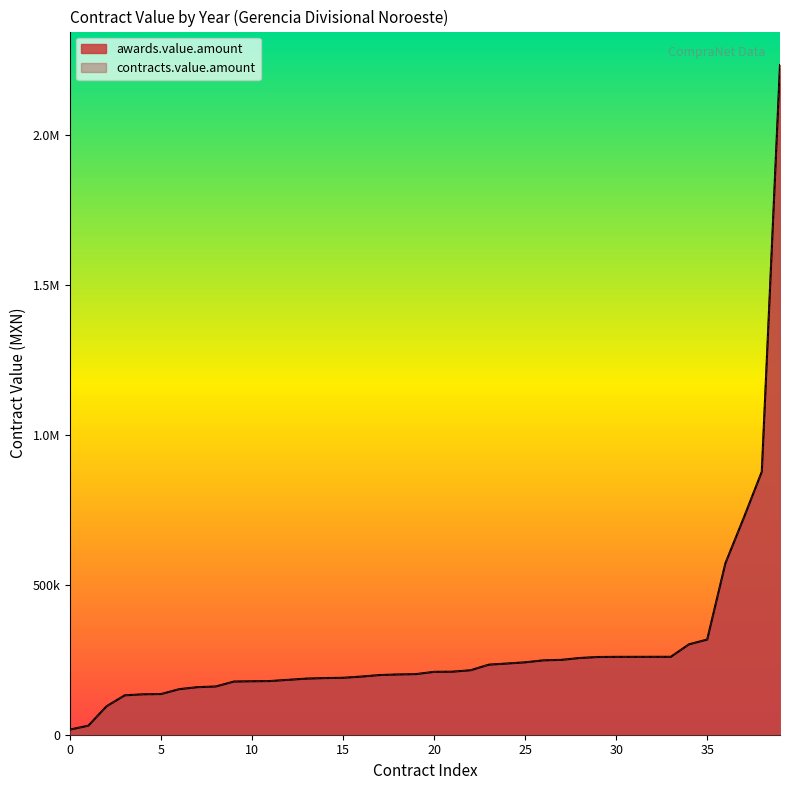

True or false: contracts.value.amount has a value of 344881.8 at 2006.

False